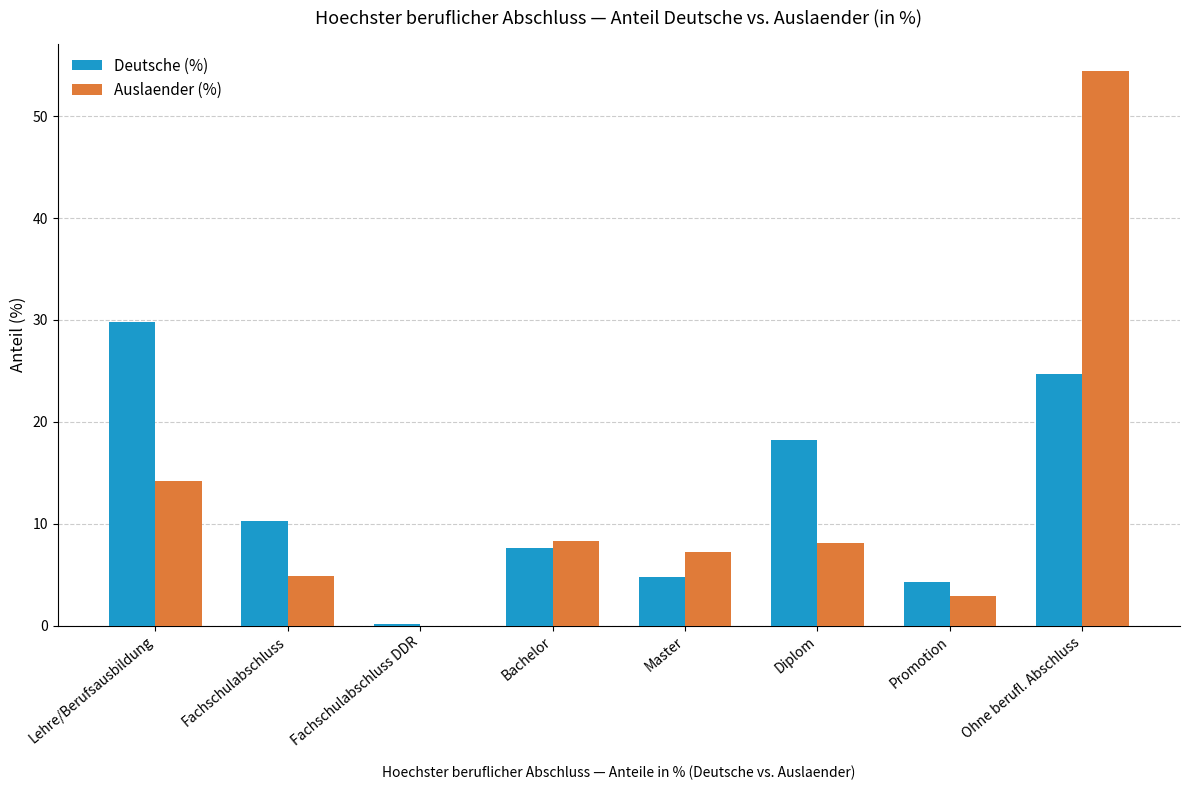

The Auslaender (%) series shows 10.8 at Diplom. True or false?

False